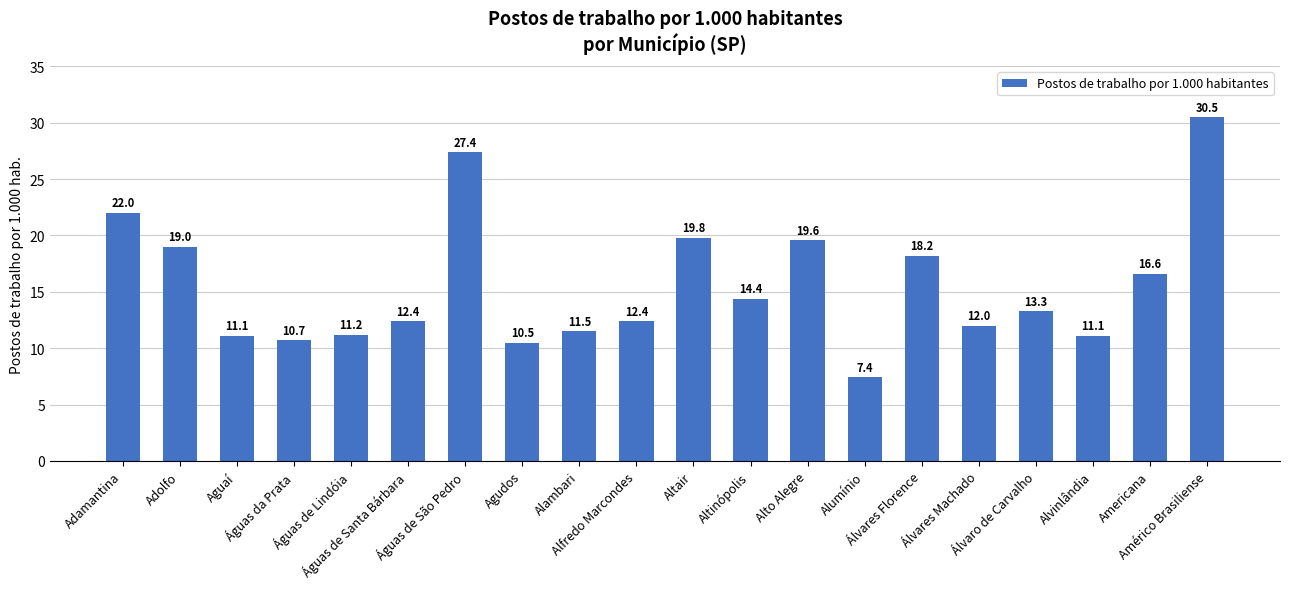

What is the difference between the values at Alumínio and Altinópolis?

7.0